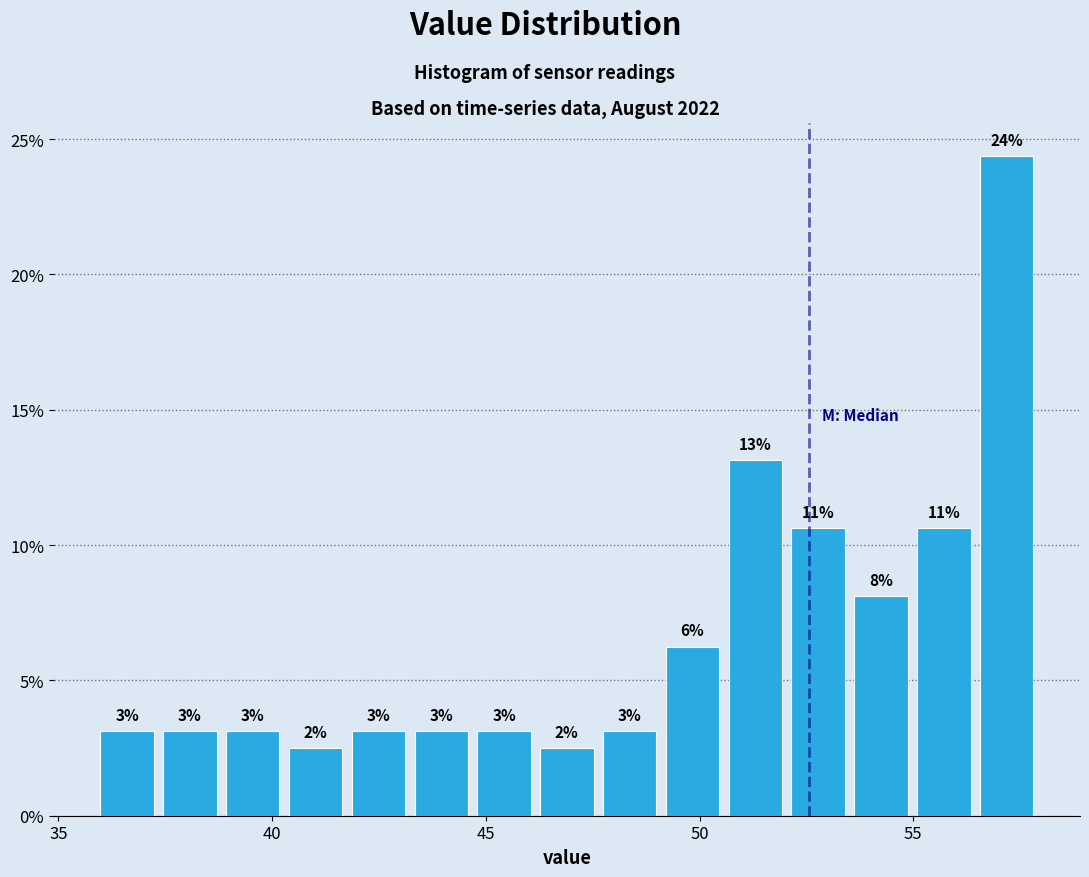

Read against the x-axis, roughly where is the centre of the tallest bar?

57.0